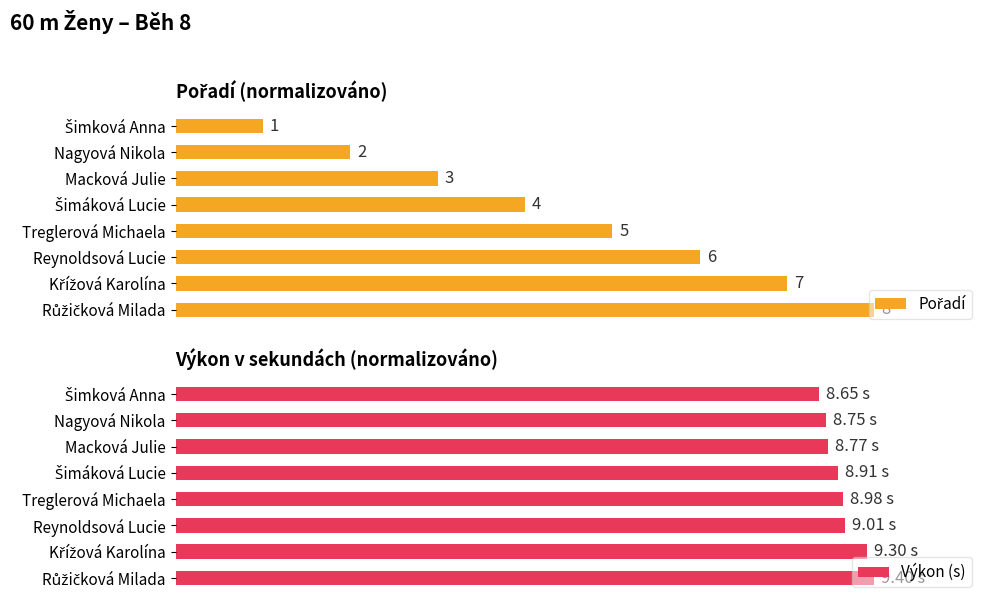

Is it true that Pořadí equals 1.1 at Reynoldsová Lucie?

False